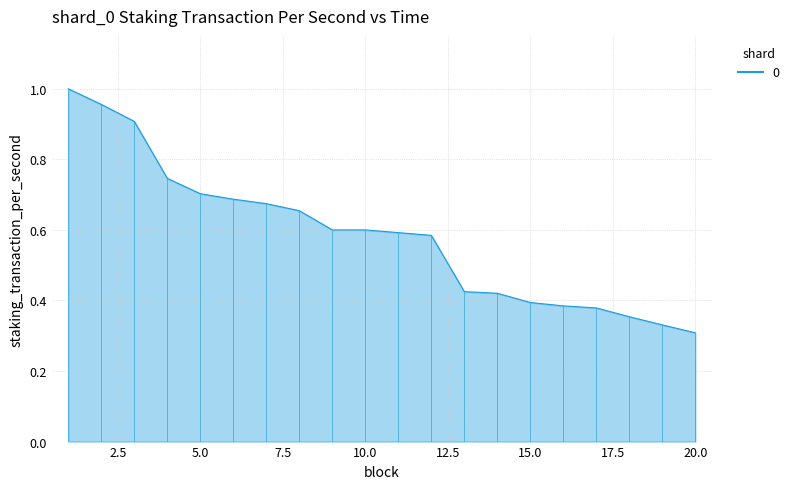

Which has a higher value, 14 or 17?

14